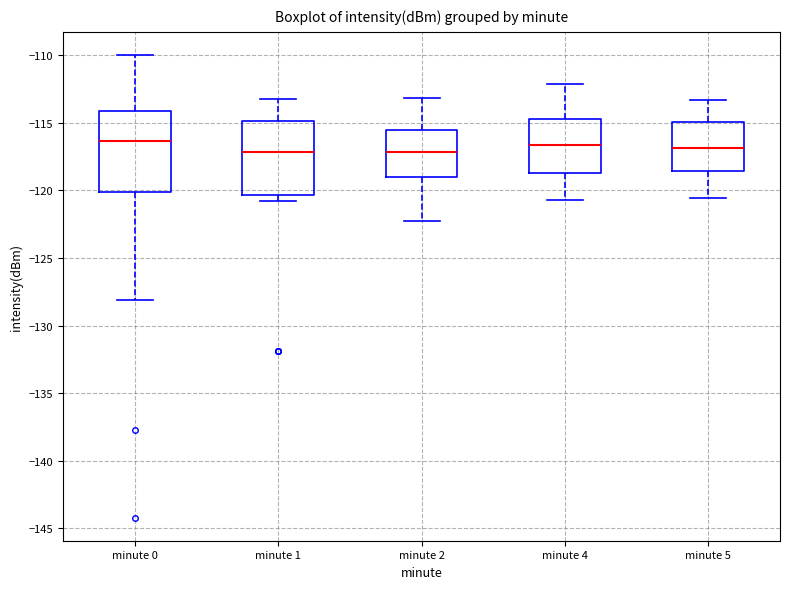

Reading left to right, read every box against the y-axis: the position of its median line, the range the box covers, and the ends of its whiskers. The values are not printed on the chart, so give them approximately, as read against the axis.

minute 0: median -116.5, box -120.0 to -114.0, whiskers -128.0 to -110.0
minute 1: median -117.0, box -120.5 to -115.0, whiskers -121.0 to -113.5
minute 2: median -117.0, box -119.0 to -115.5, whiskers -122.5 to -113.0
minute 4: median -116.5, box -118.5 to -114.5, whiskers -120.5 to -112.0
minute 5: median -117.0, box -118.5 to -115.0, whiskers -120.5 to -113.5